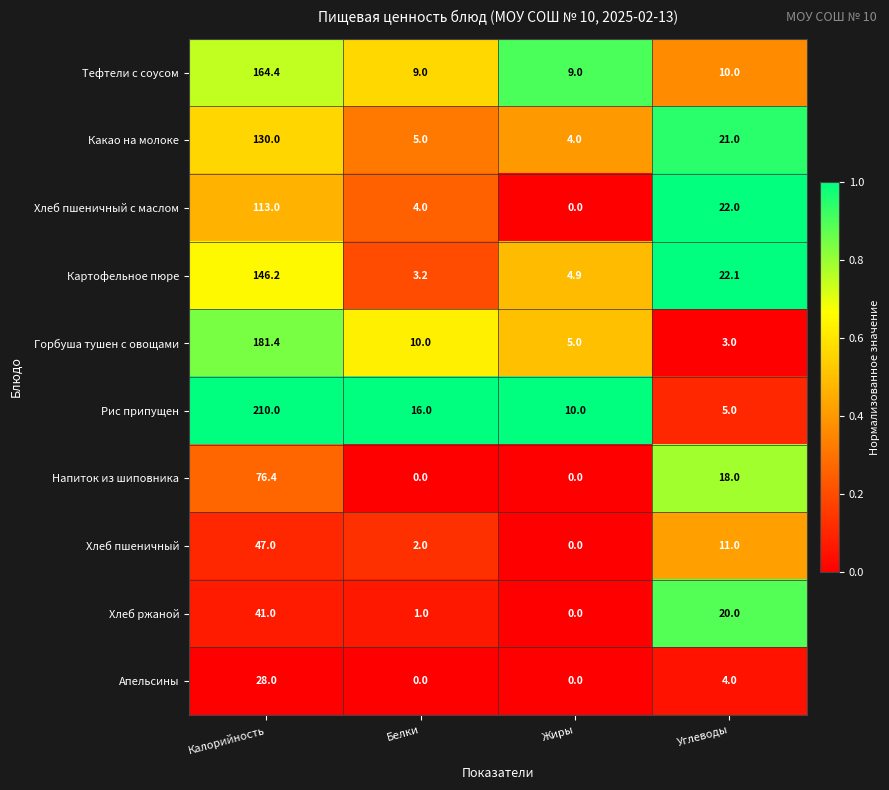

Count the number of data series in this chart.

10